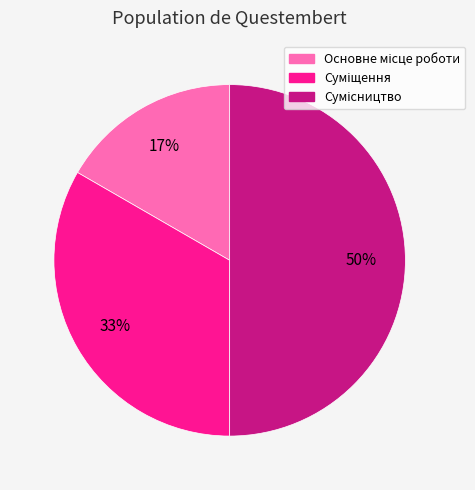

To the nearest percent, what is the difference between the largest and smallest slice percentages?

33%